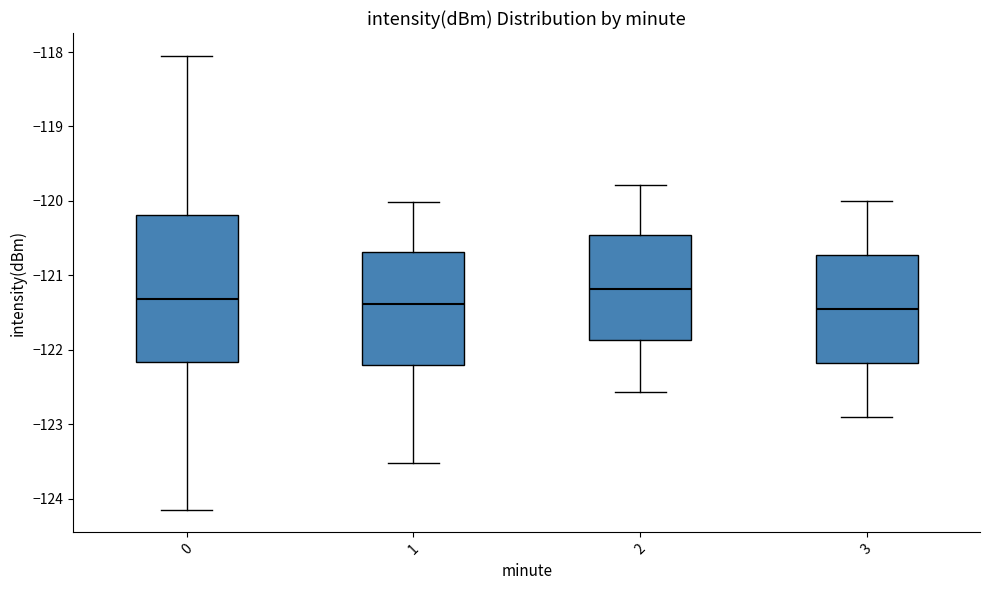

Comparing the boxes themselves (not the whiskers), which one is the tallest?

0